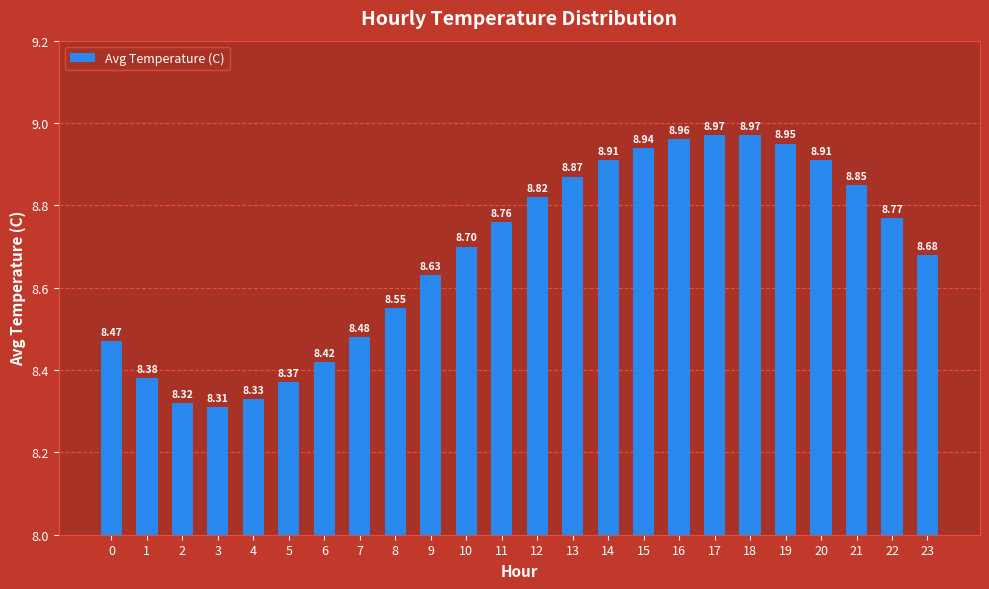

Approximately how many times larger is the value at 5 compared to 21?

0.9